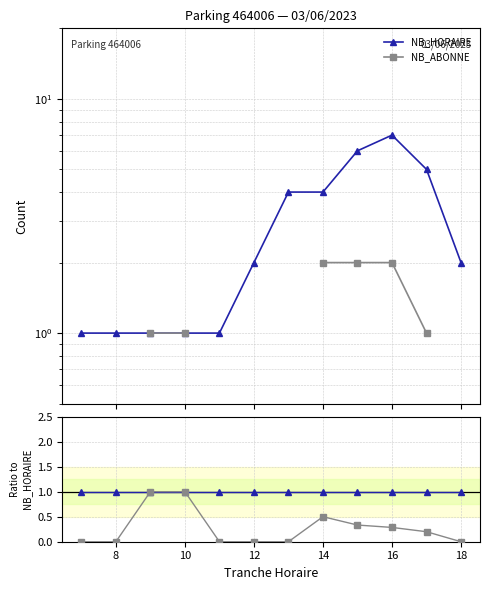

Does the chart have visible grid lines?

Yes